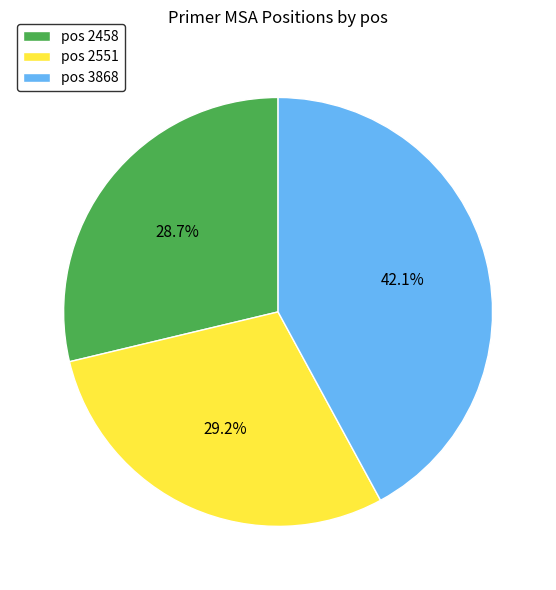

Is pos 2551 the majority of the pie?

No